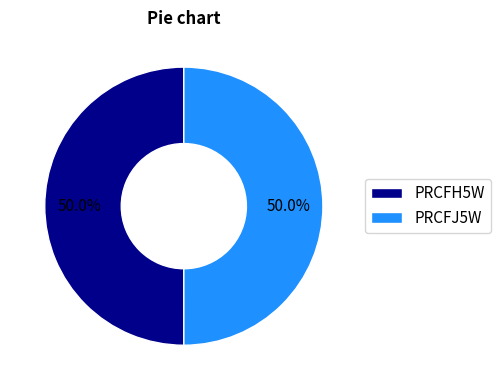

Is it true that PRCFJ5W is 36% of the pie?

False